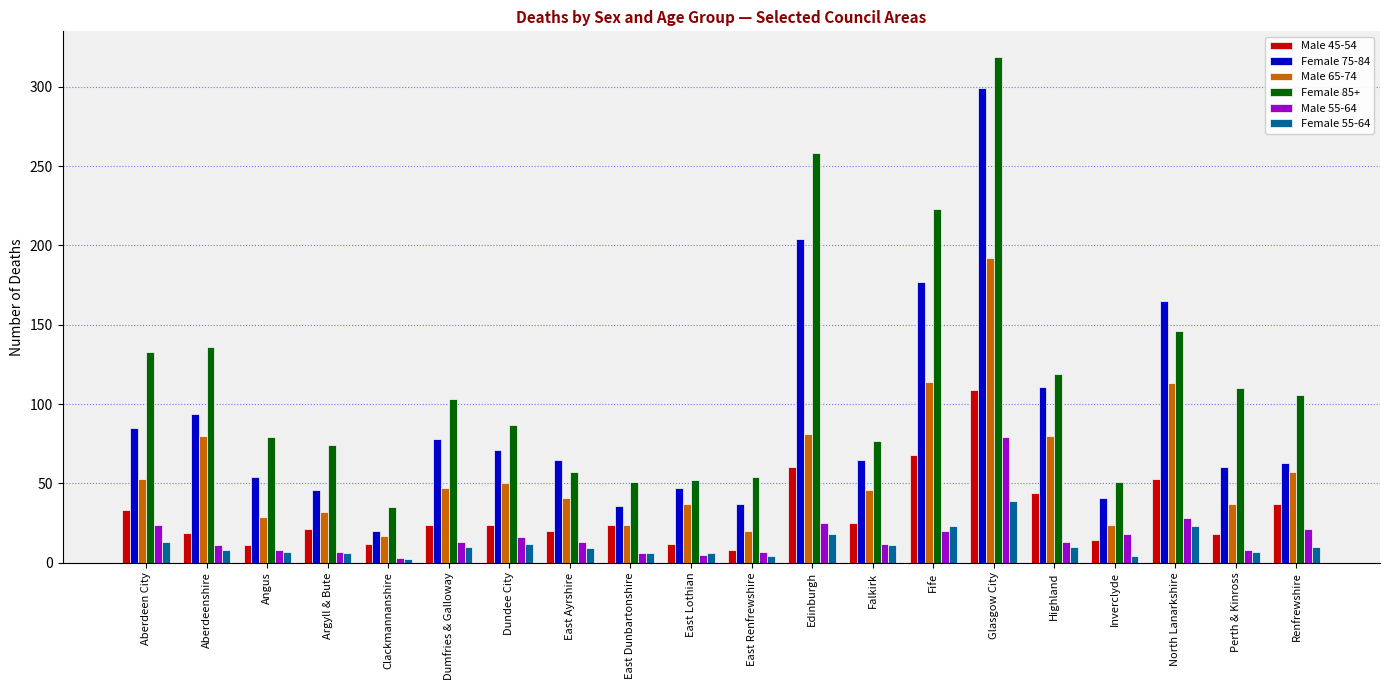

Does the chart contain stacked bars?

No